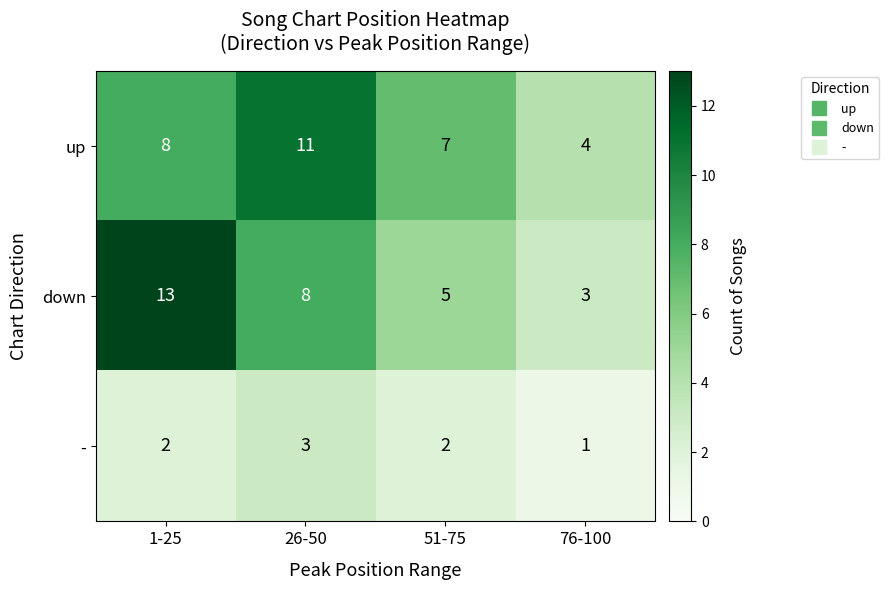

At which category is the sum across all series the highest?

1-25